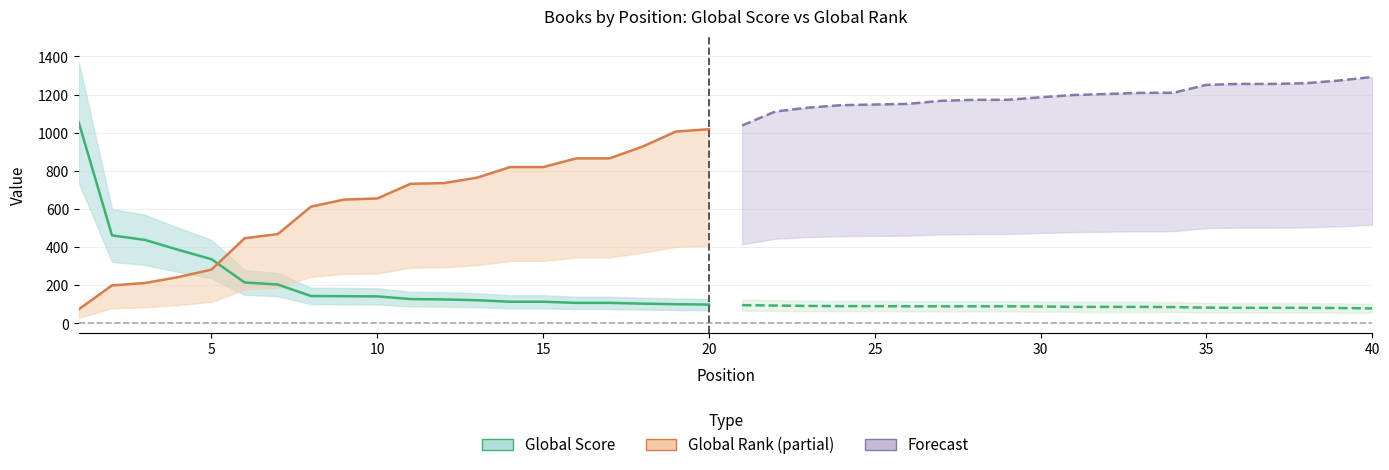

Reading left to right, transcribe all the data shown in this chart.

Global Score: 1053.0	462.0	438.0	386.0	337.0	215.0	204.0	144.0	143.0	142.0	128.0	126.0	122.0	114.0	114.0	108.0	108.0	104.0	101.0	99.0
Global Rank (scaled): 74.5	199.5	212.5	243.2	282.5	447.0	468.8	612.8	649.8	655.5	732.2	736.0	764.2	820.0	820.0	865.8	865.8	927.8	1006.2	1018.8